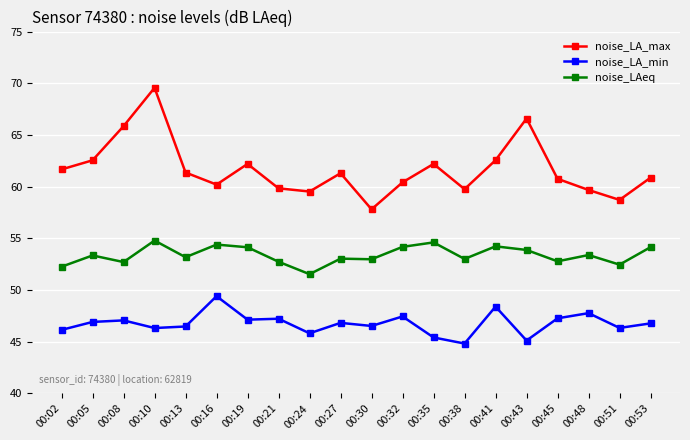

Does the chart display data point markers on the line(s)?

Yes